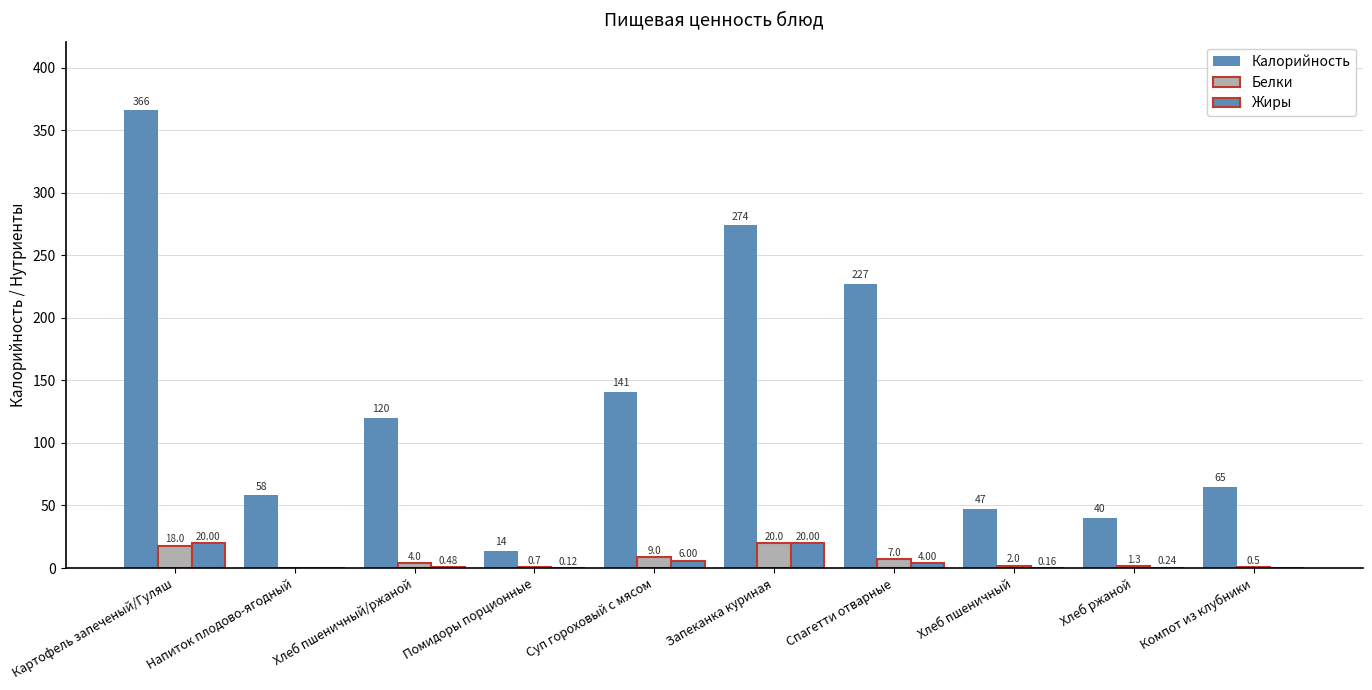

Between Компот из клубники and Хлеб пшеничный, which is larger?

Компот из клубники